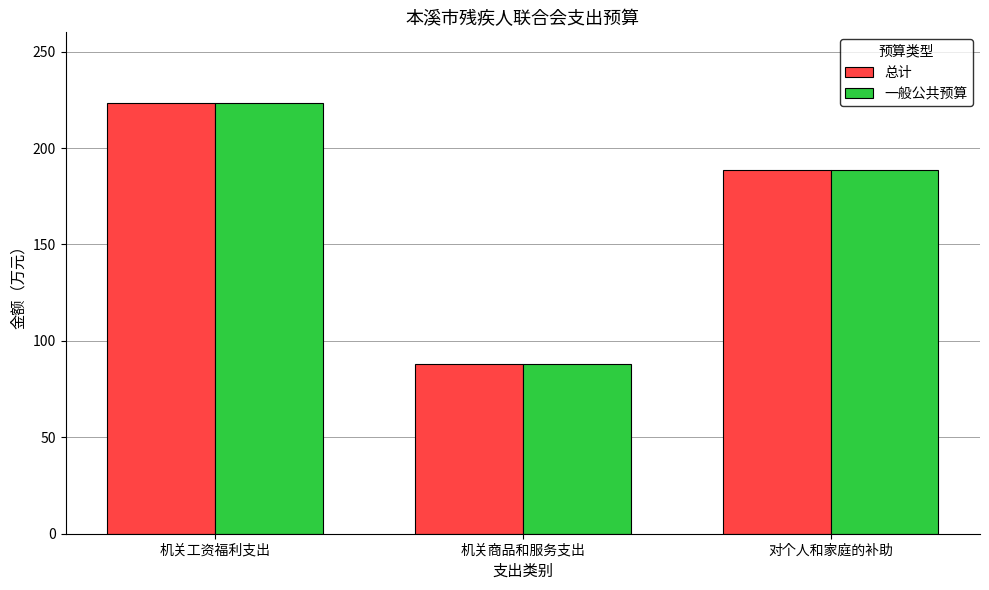

Where does the 一般公共预算 series first go above 188?

机关工资福利支出